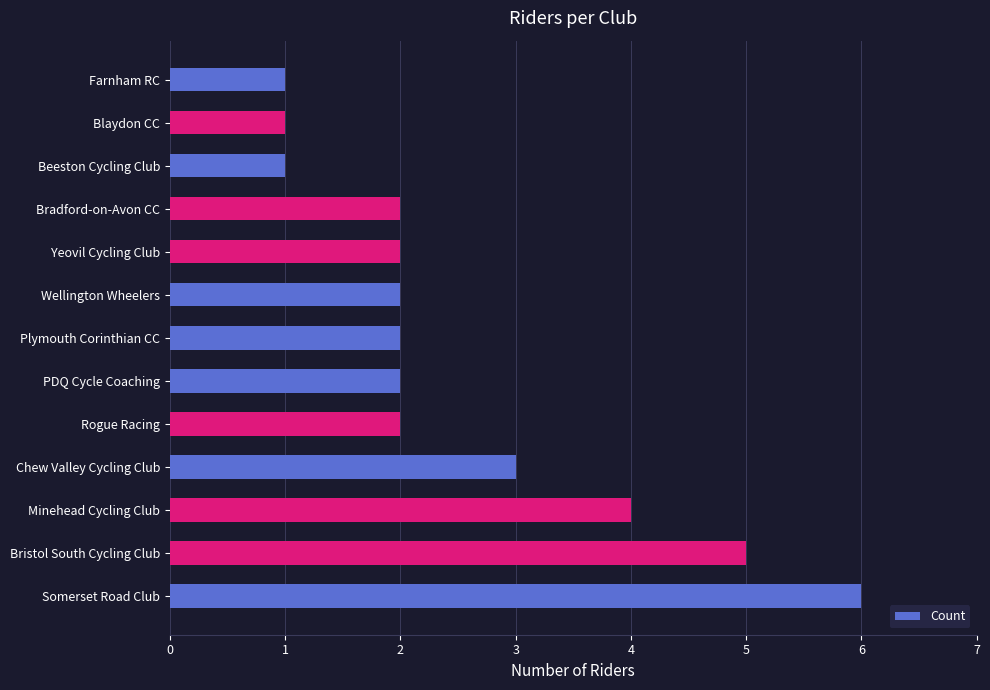

What is the difference between the maximum and minimum values?

5